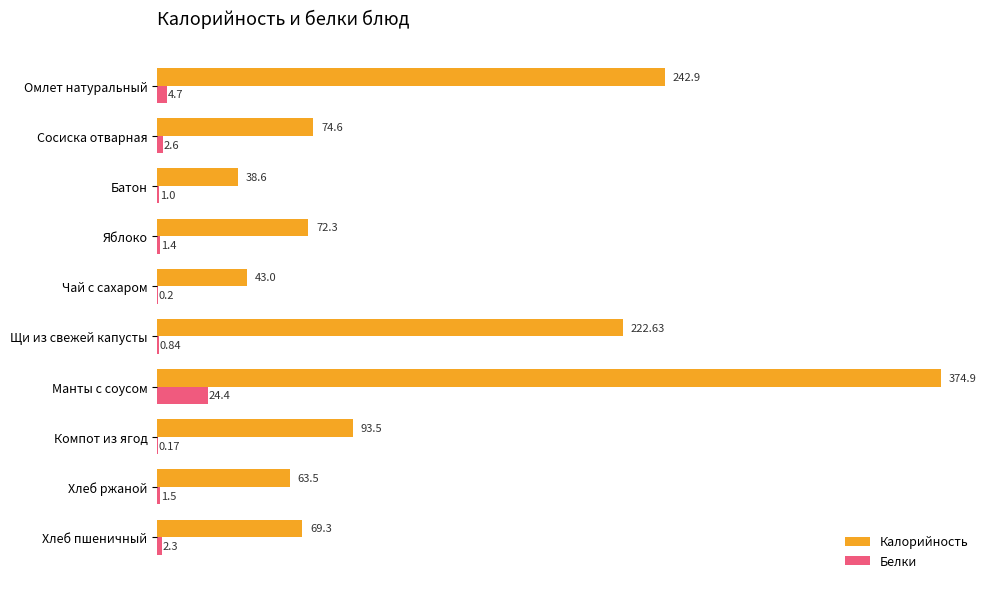

Which series has the largest total across all categories?

Калорийность